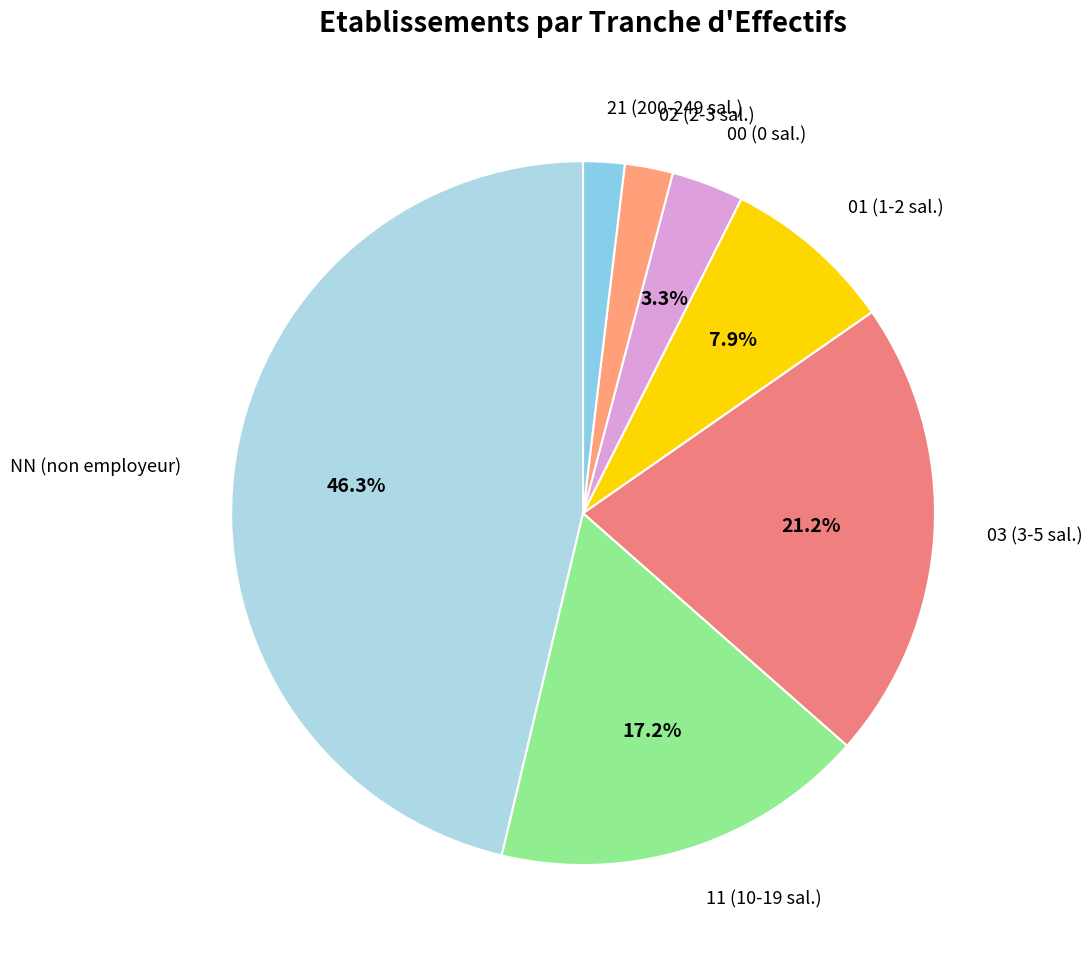

Combined, do 00 and 03 account for over 50%?

No